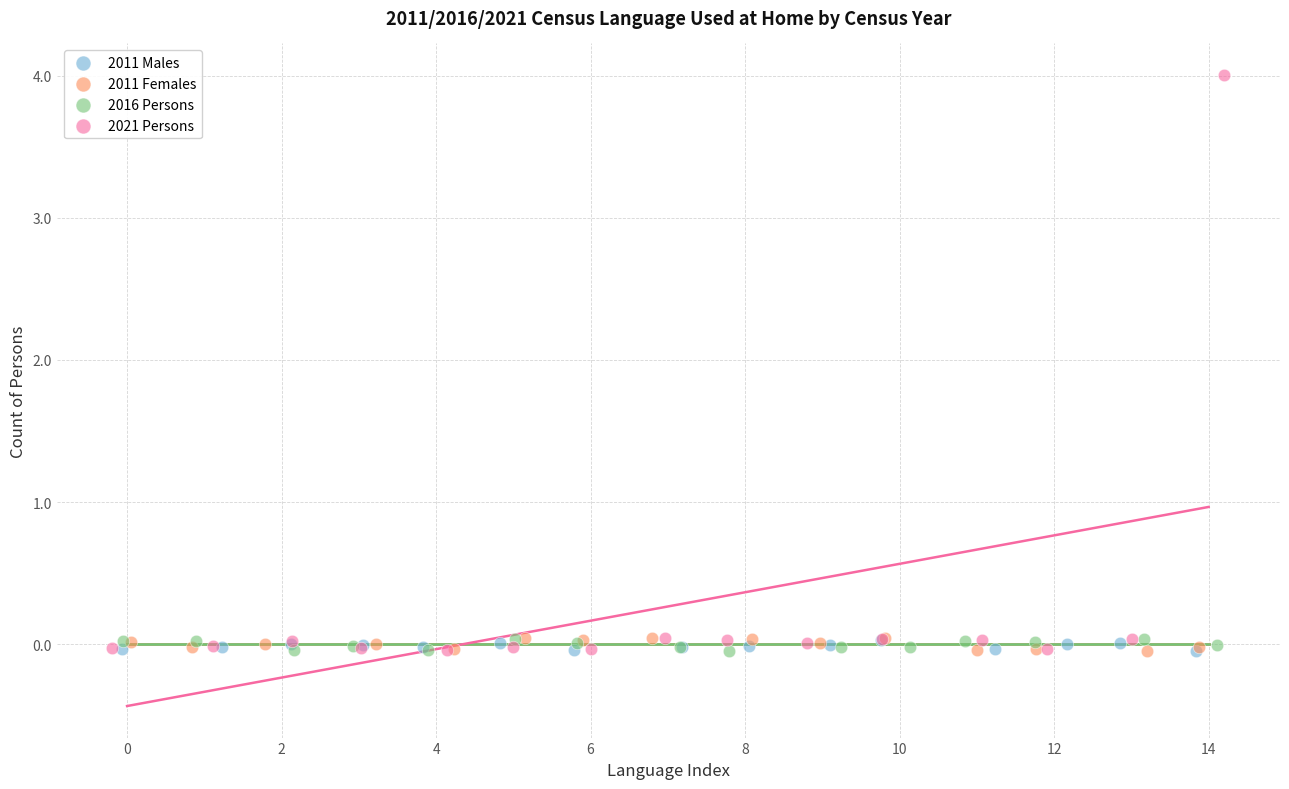

What are all the series names shown in the legend?

2011 Males, 2011 Females, 2016 Persons, 2021 Persons